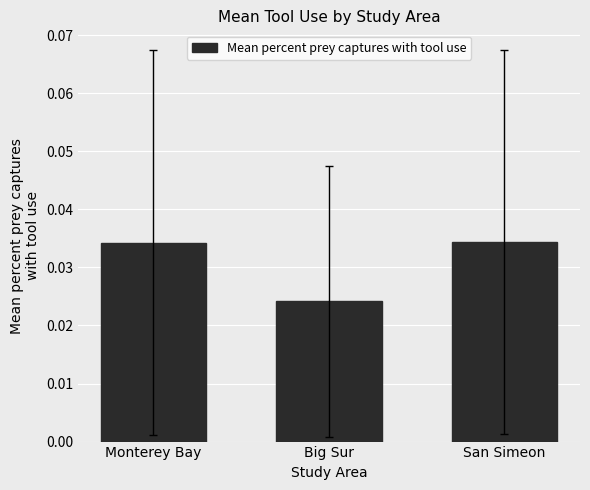

What is the sum of the values at Monterey Bay and Big Sur?

0.1